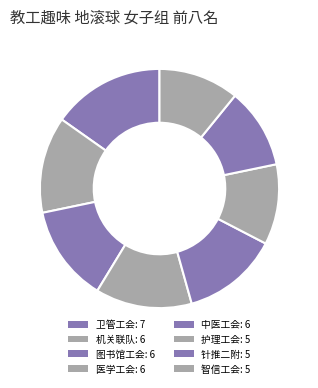

How many segments does this pie chart have?

8